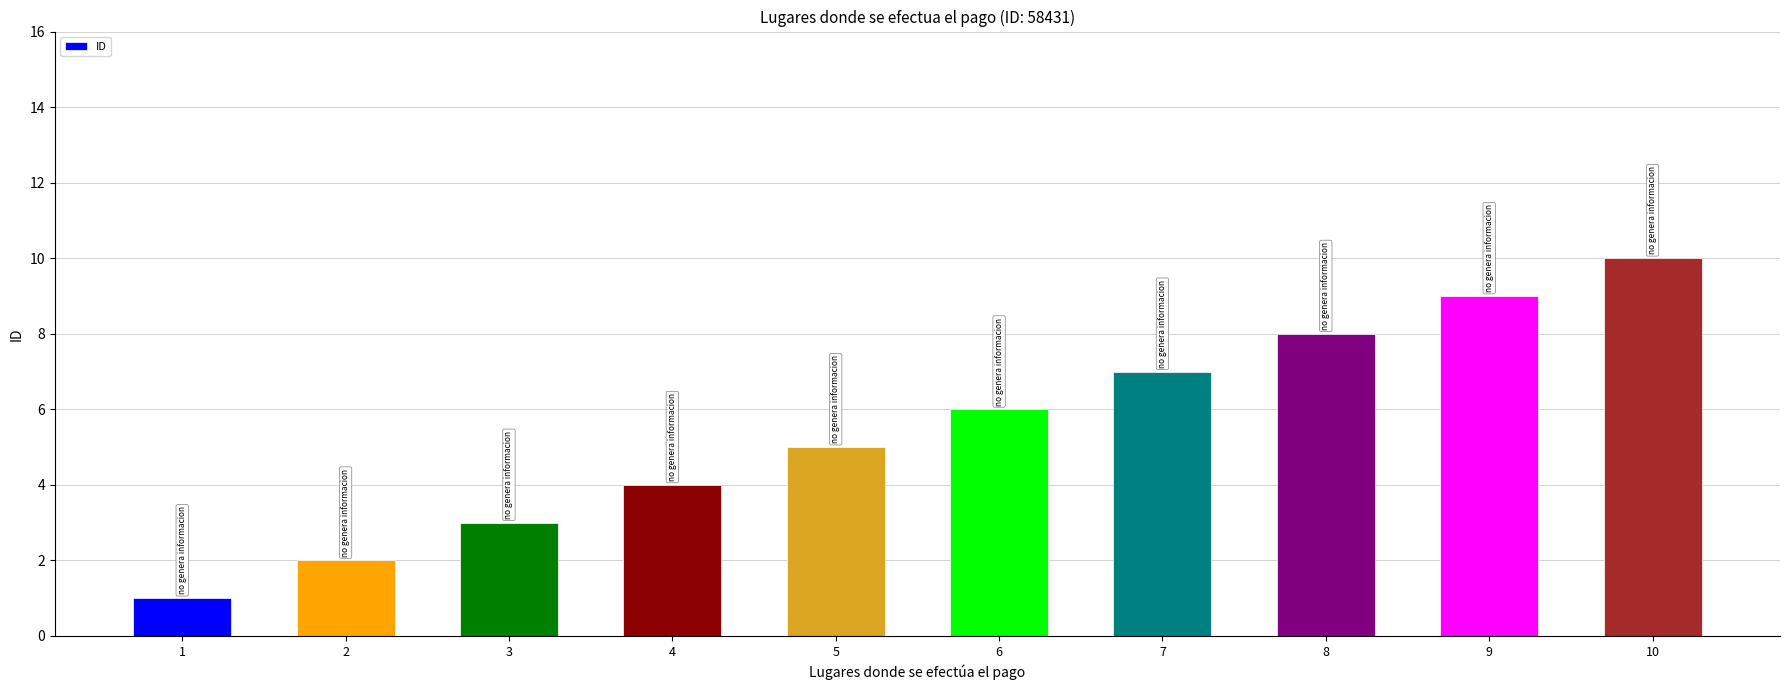

Rank the categories by value from lowest to highest.

1, 2, 3, 4, 5, 6, 7, 8, 9, 10